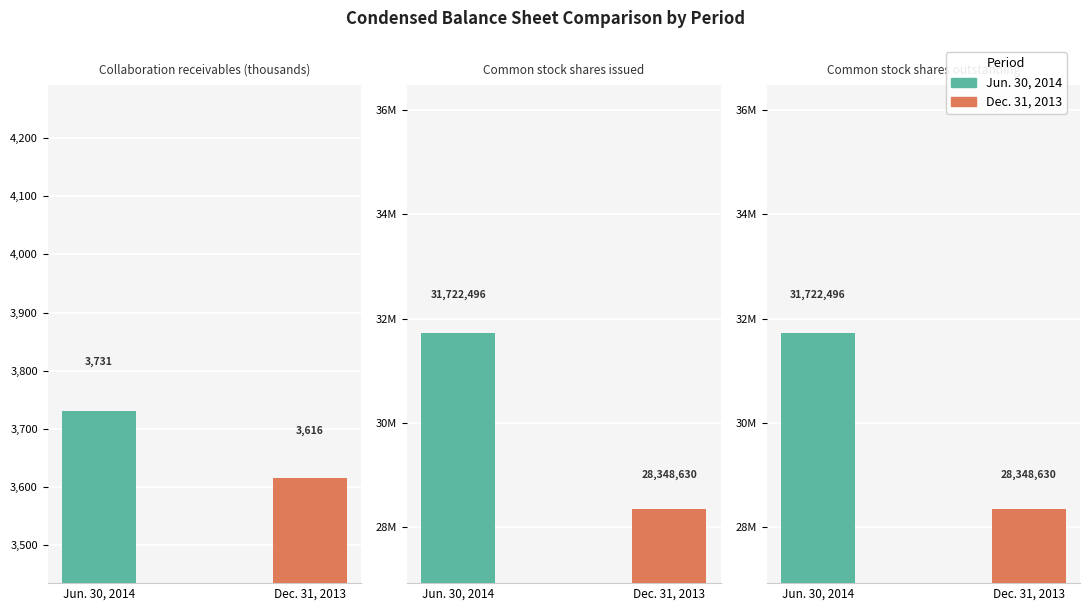

Between Common stock shares issued and Common stock shares outstanding, which series saw the biggest shift?

Jun. 30, 2014